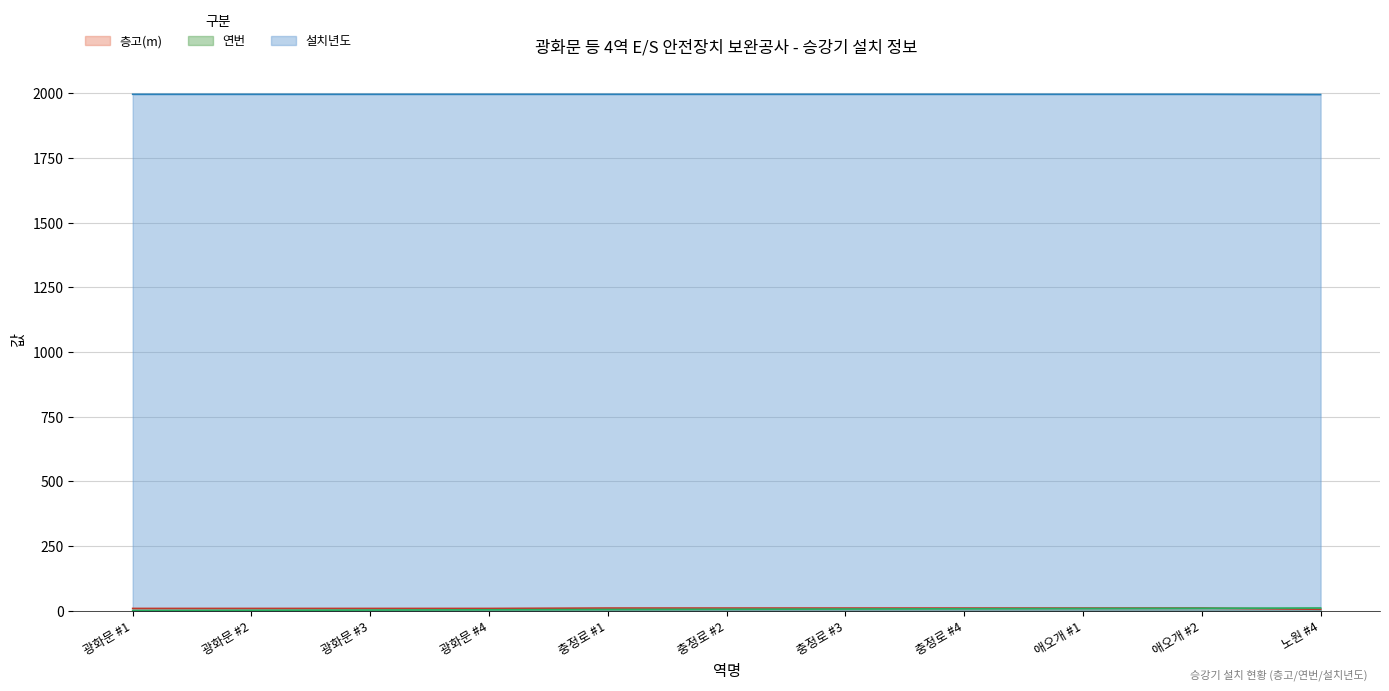

Rank the categories by 설치년도 value from highest to lowest.

광화문 #1, 광화문 #2, 광화문 #3, 광화문 #4, 충정로 #1, 충정로 #2, 충정로 #3, 충정로 #4, 애오개 #1, 애오개 #2, 노원 #4